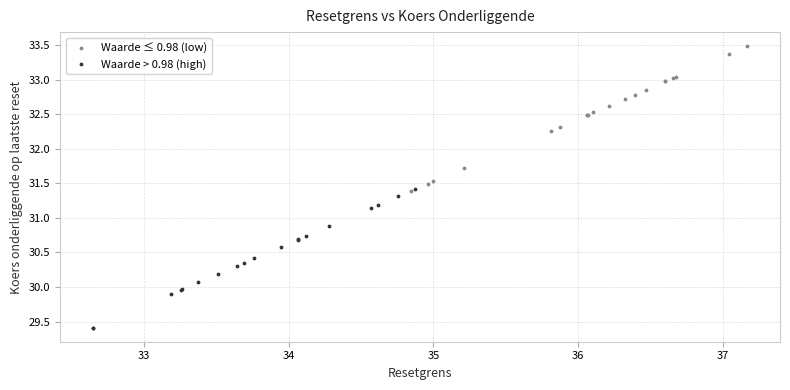

Which series reaches the maximum Y coordinate?

Waarde ≤ 0.98 (low)